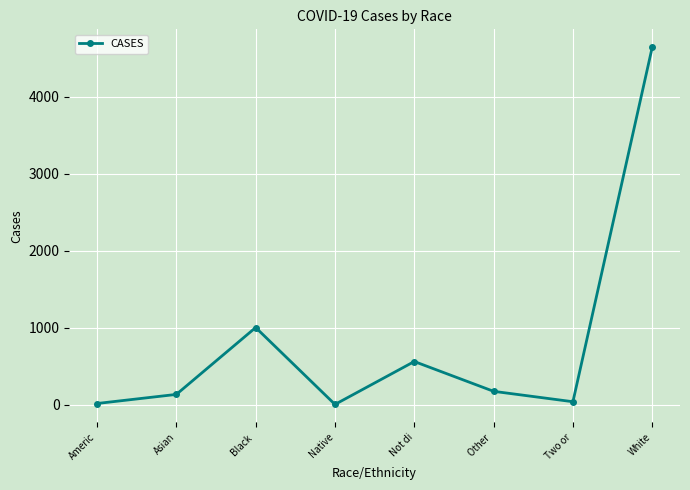

At which label is the value closest to 2322?

Black 